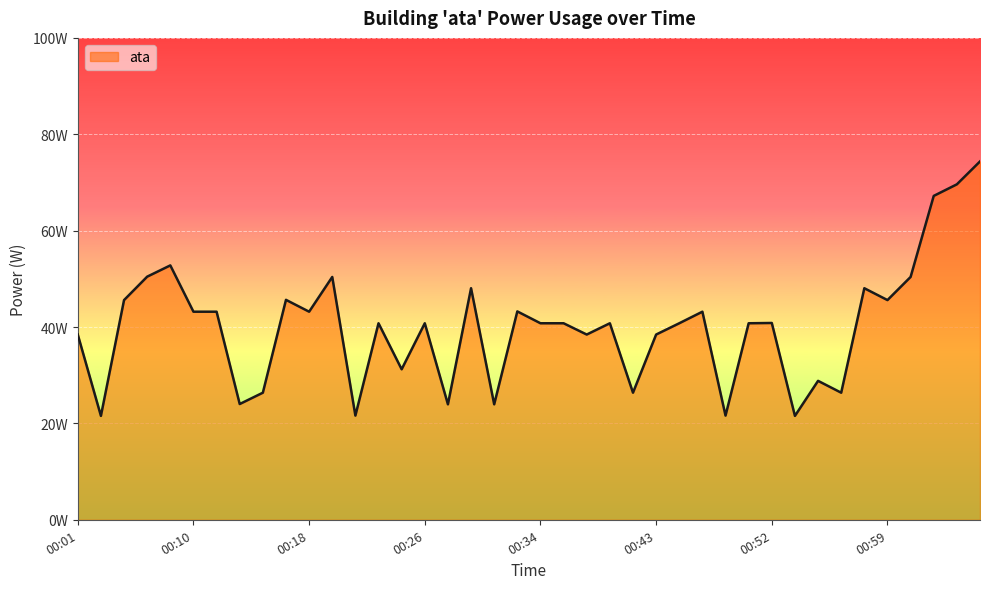

Is this an area chart (filled region under the line)?

Yes